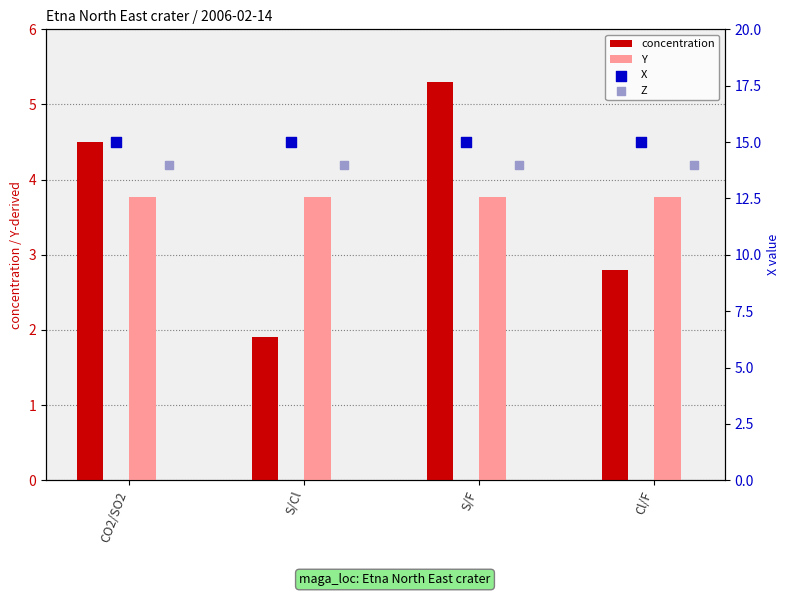

Which series has the largest Y range (max minus min)?

concentration